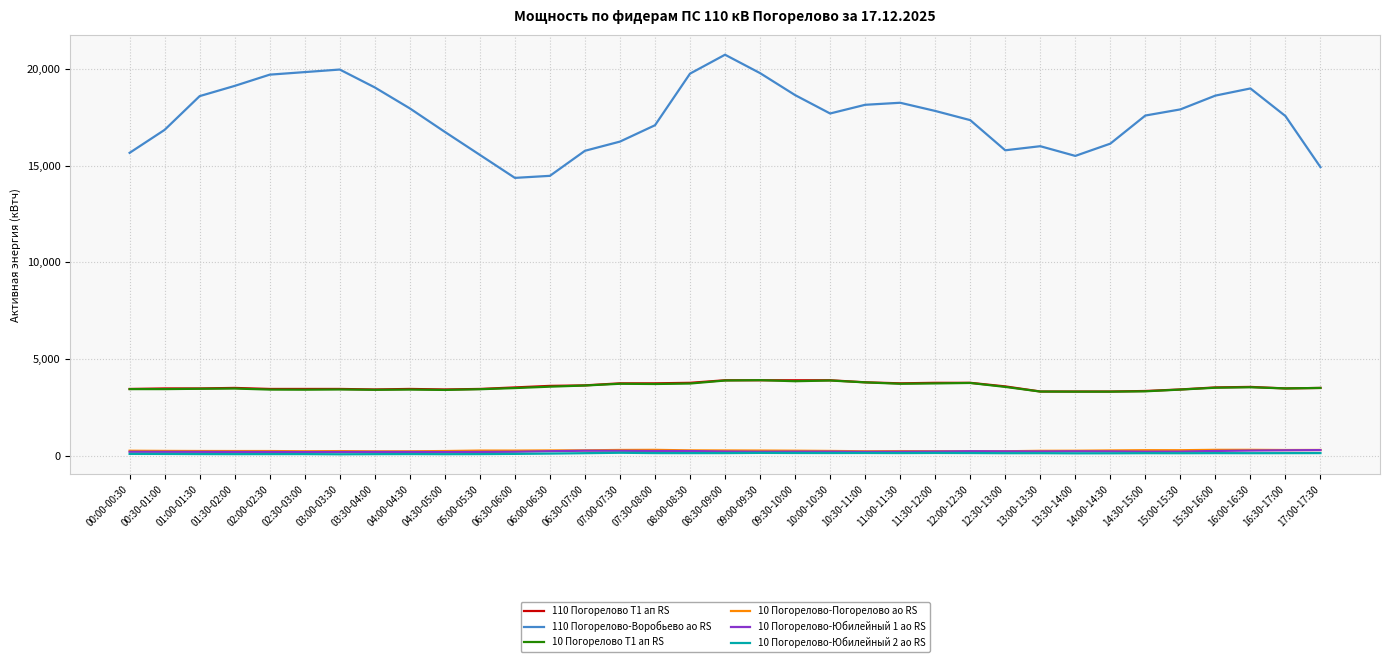

What is the minimum value shown in the chart?

83.2